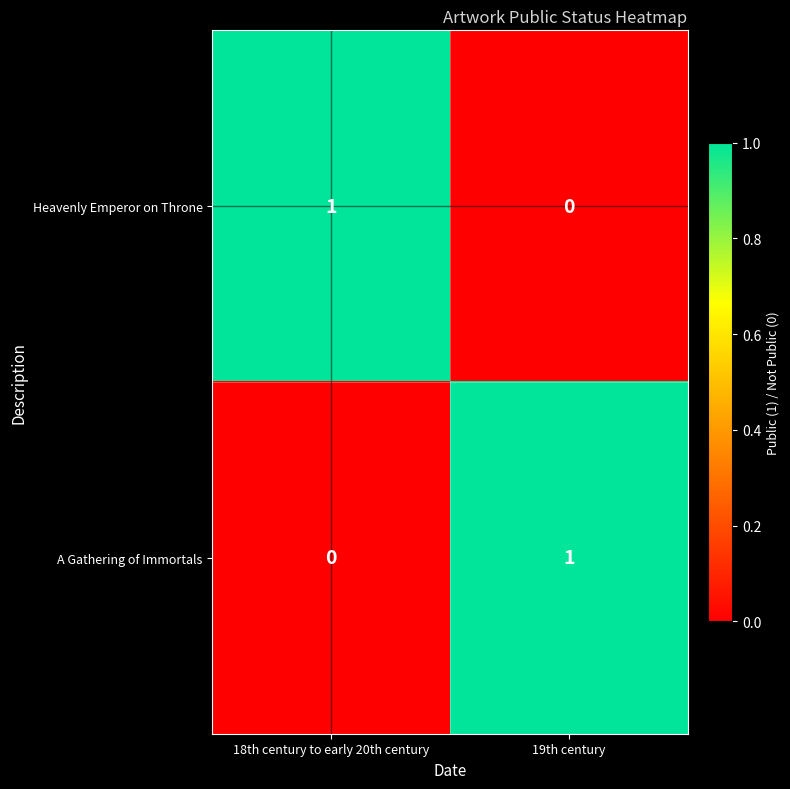

At which label does Heavenly Emperor on Throne reach its minimum?

19th century